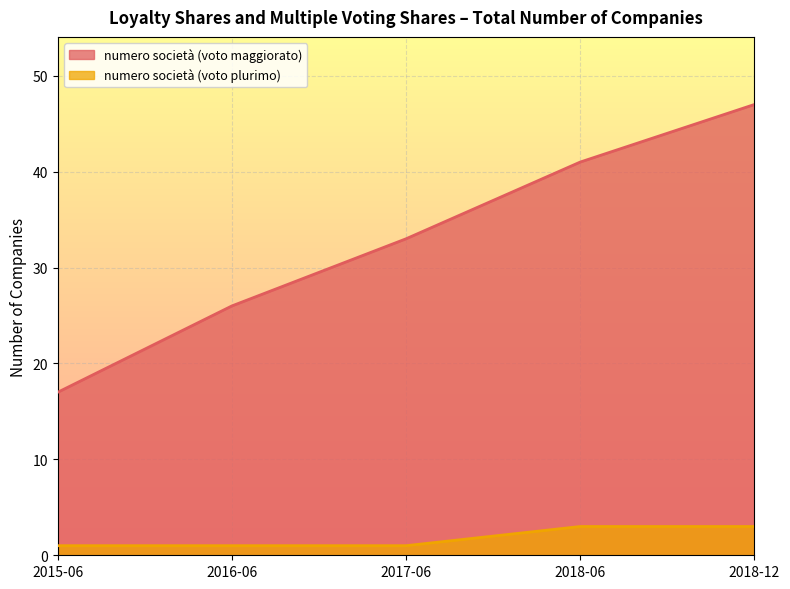

Reading left to right, transcribe all the data shown in this chart.

numero società (voto maggiorato): 2015-06=17	2016-06=26	2017-06=33	2018-06=41	2018-12=47
numero società (voto plurimo): 2015-06=1	2016-06=1	2017-06=1	2018-06=3	2018-12=3